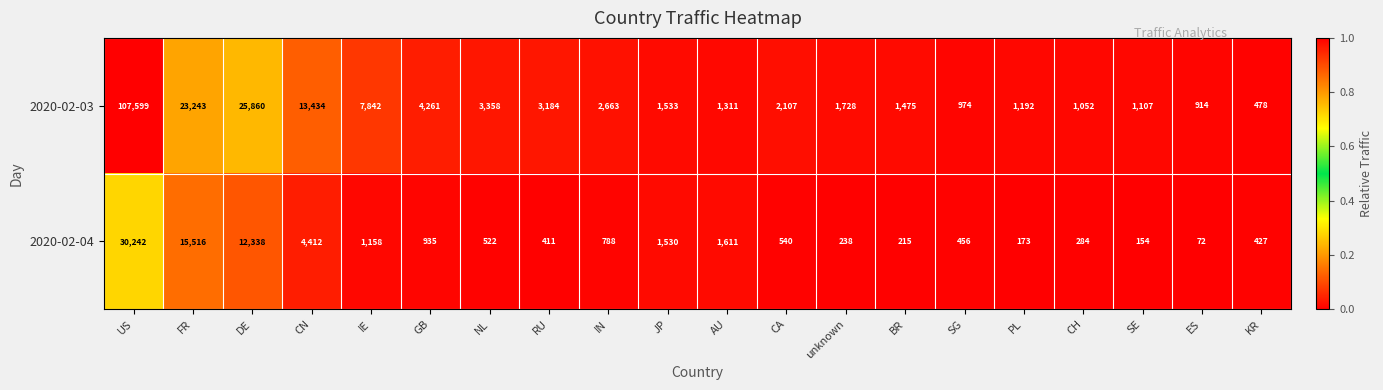

What is the spread (max minus min) of values at CN?

9022